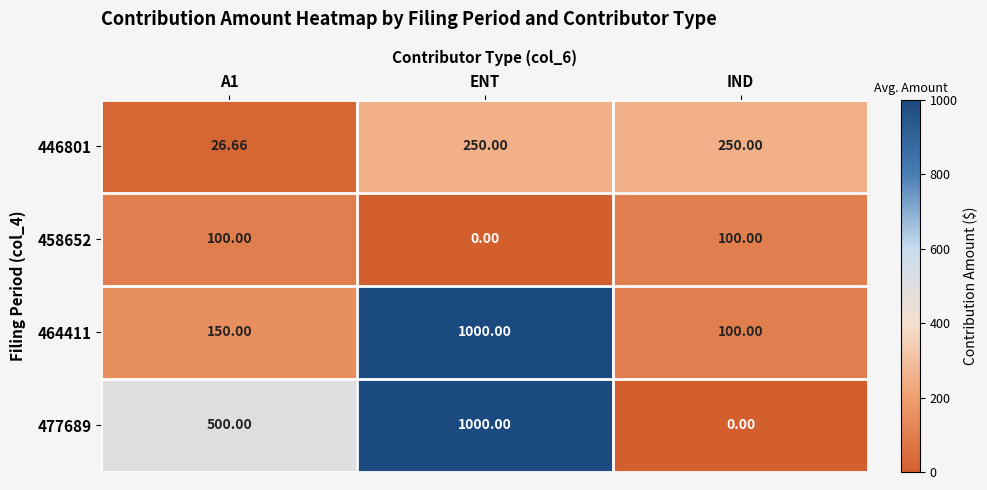

At which category is the sum across all series the highest?

ENT